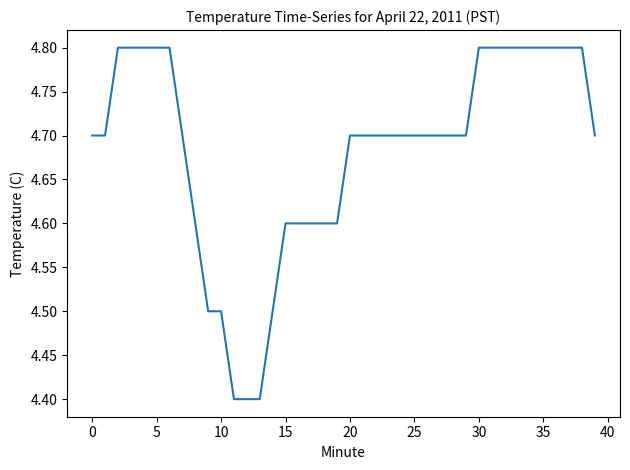

Count the values in the range 4 to 5.

40